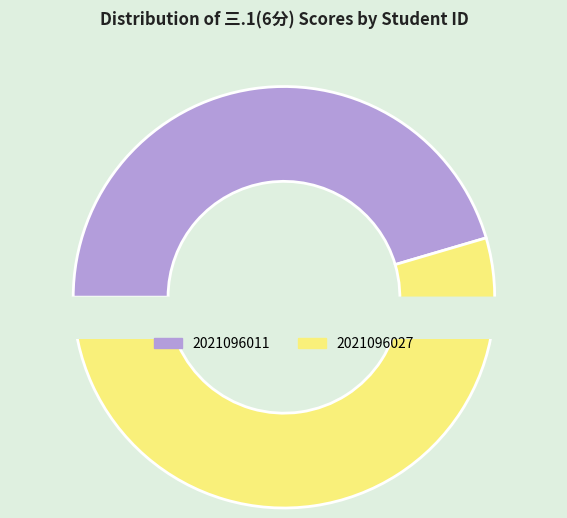

Is it true that 2021096011 is 45% of the pie?

True